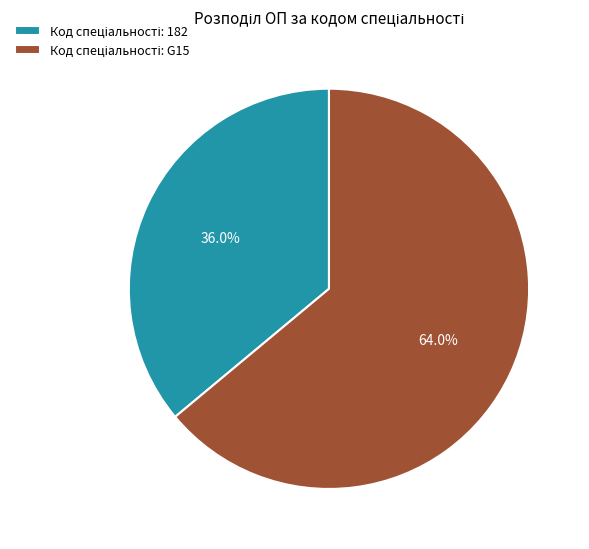

Is there any slice that represents more than half of the pie?

Yes